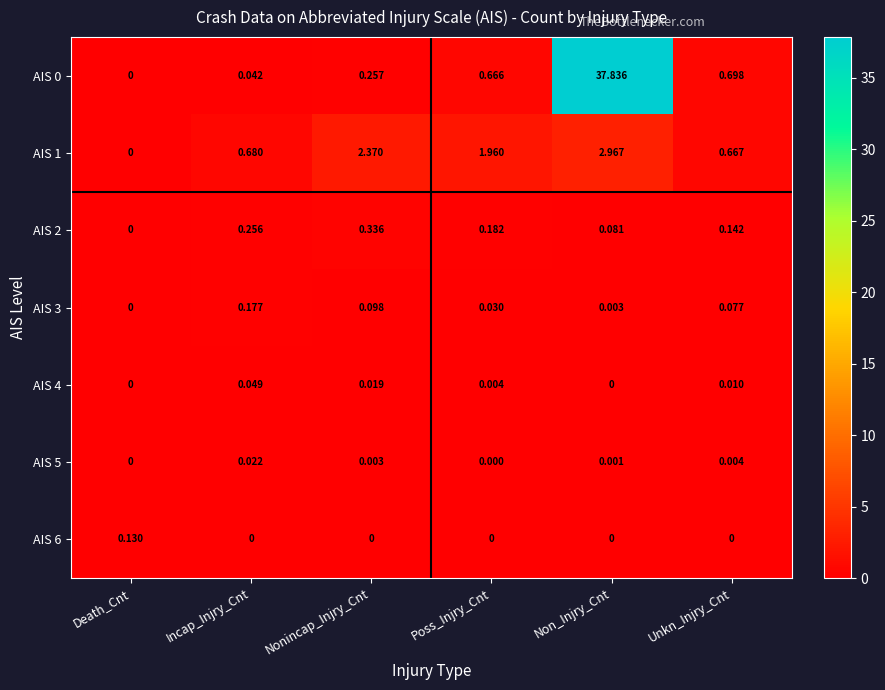

Rank the categories by AIS 0 value from highest to lowest.

Non_Injry_Cnt, Unkn_Injry_Cnt, Poss_Injry_Cnt, Nonincap_Injry_Cnt, Incap_Injry_Cnt, Death_Cnt